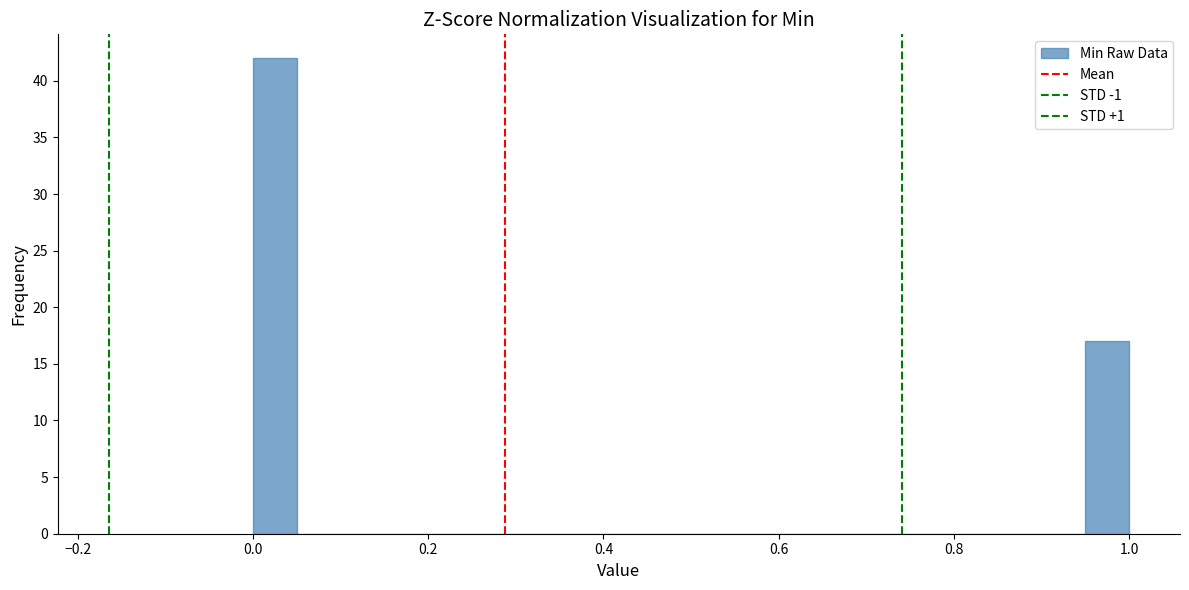

Around what value on the x-axis is the tallest bar? Give the approximate position of its centre, as read against the axis.

0.02